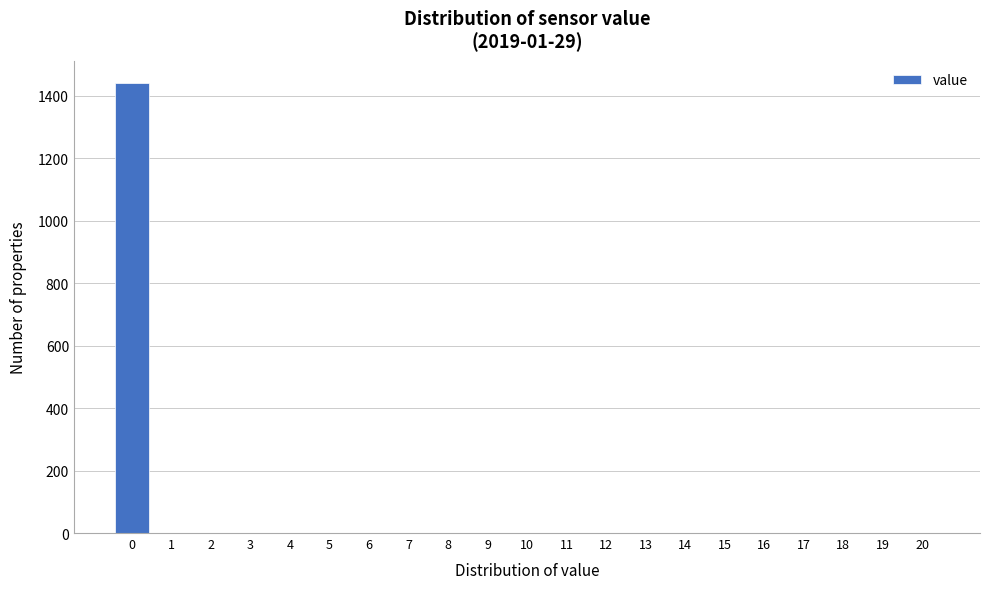

Reading left to right, transcribe this chart: for each bar, give the range it covers on the x-axis and its height. The values are not printed on the chart, so give them approximately, as read against the axis.

-0.5 to 0.5: 1440
0.5 to 1.5: 0
1.5 to 2.5: 0
2.5 to 3.5: 0
3.5 to 4.5: 0
4.5 to 5.5: 0
5.5 to 6.5: 0
6.5 to 7.5: 0
7.5 to 8.5: 0
8.5 to 9.5: 0
9.5 to 10.5: 0
10.5 to 11.5: 0
11.5 to 12.5: 0
12.5 to 13.5: 0
13.5 to 14.5: 0
14.5 to 15.5: 0
15.5 to 16.5: 0
16.5 to 17.5: 0
17.5 to 18.5: 0
18.5 to 19.5: 0
19.5 to 20.5: 0